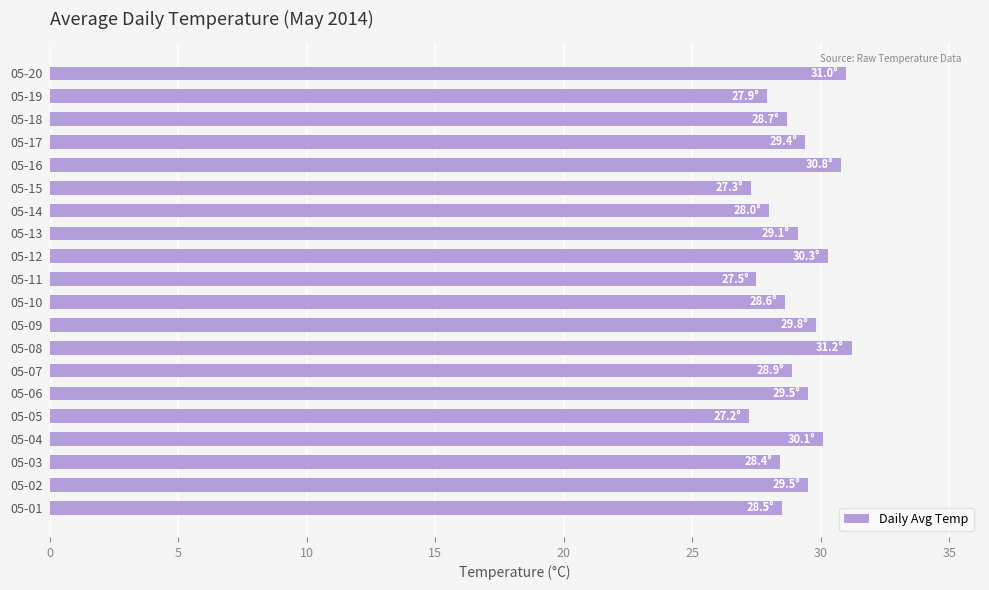

What is the smallest value displayed?

27.2